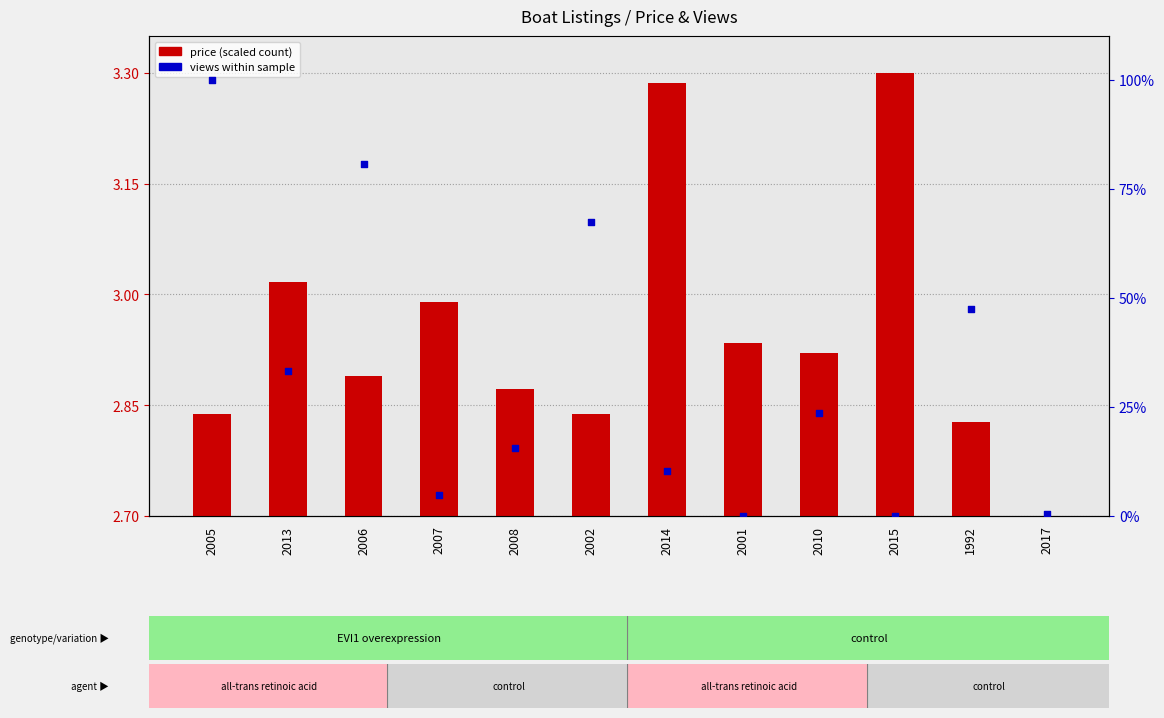

Which series has the largest total across all categories?

views (percentile)